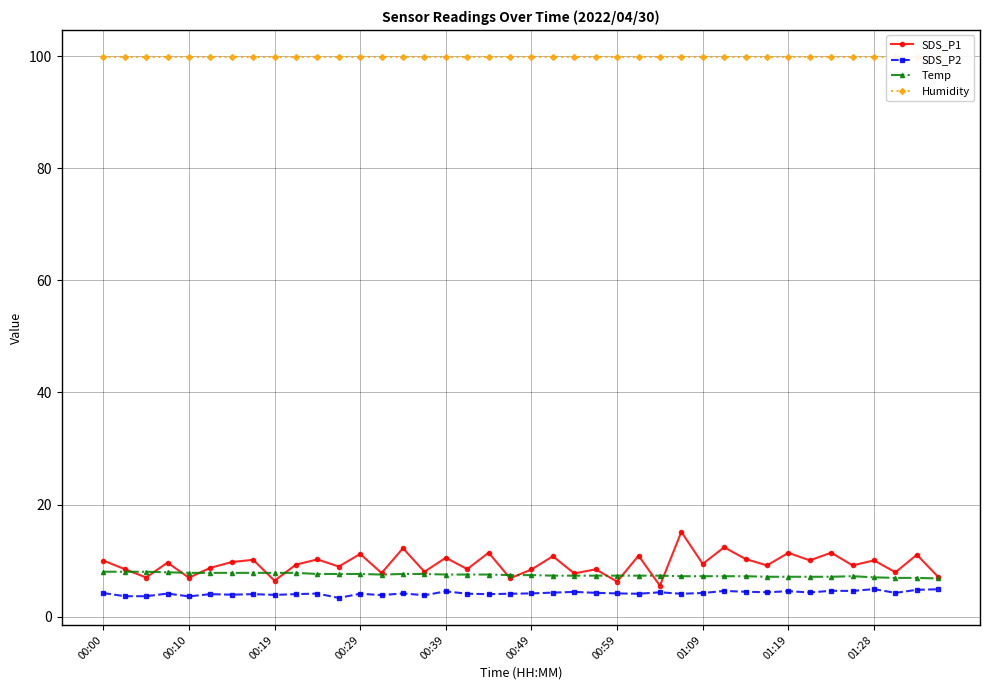

In Temp, how many points are higher than both neighbors (excluding endpoints)?

1